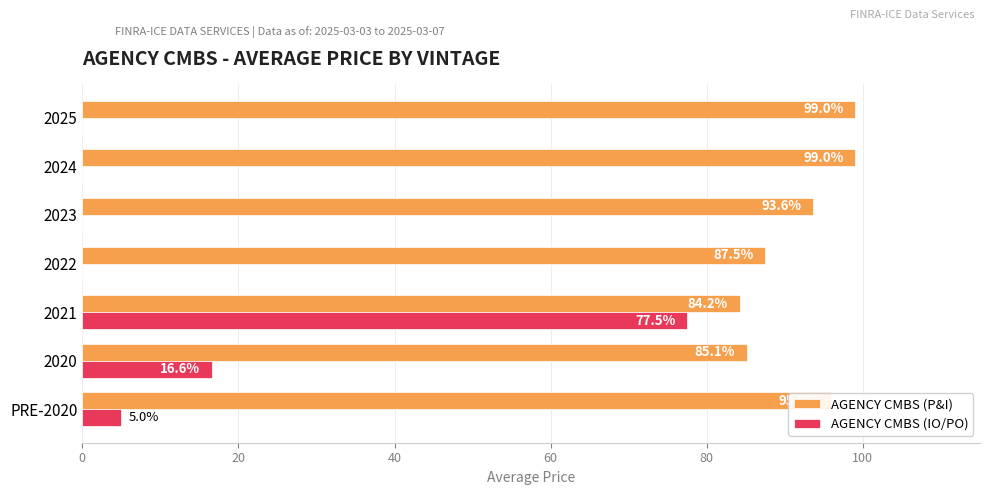

Which series changed the most between 2020 and 2023?

AGENCY CMBS (IO/PO)